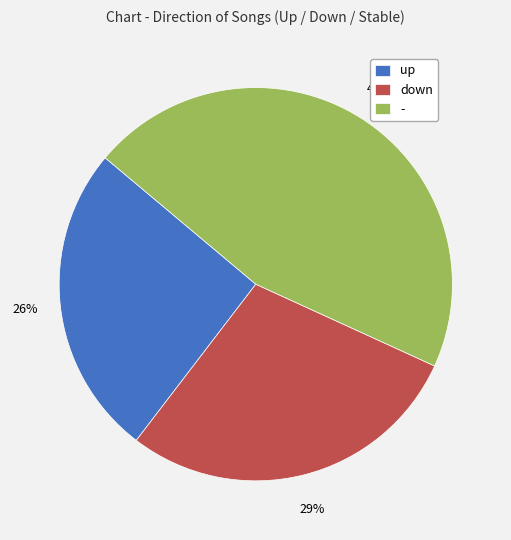

Does up represent more than half of the total?

No